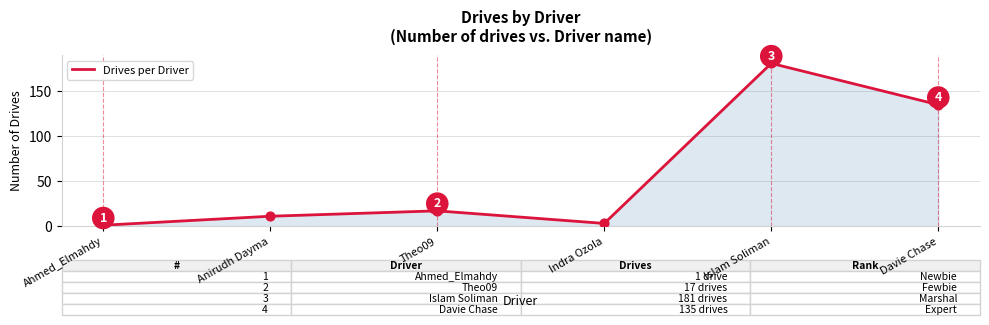

What is the ratio of the value at Theo09 to the value at Anirudh Dayma?

1.5